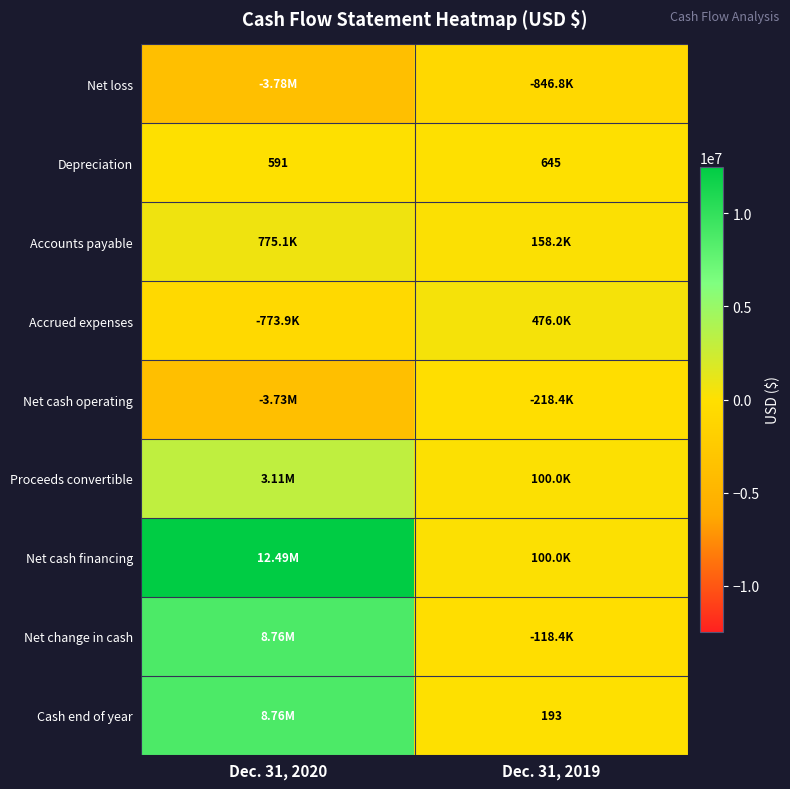

What is the highest value of the Depreciation series?

645